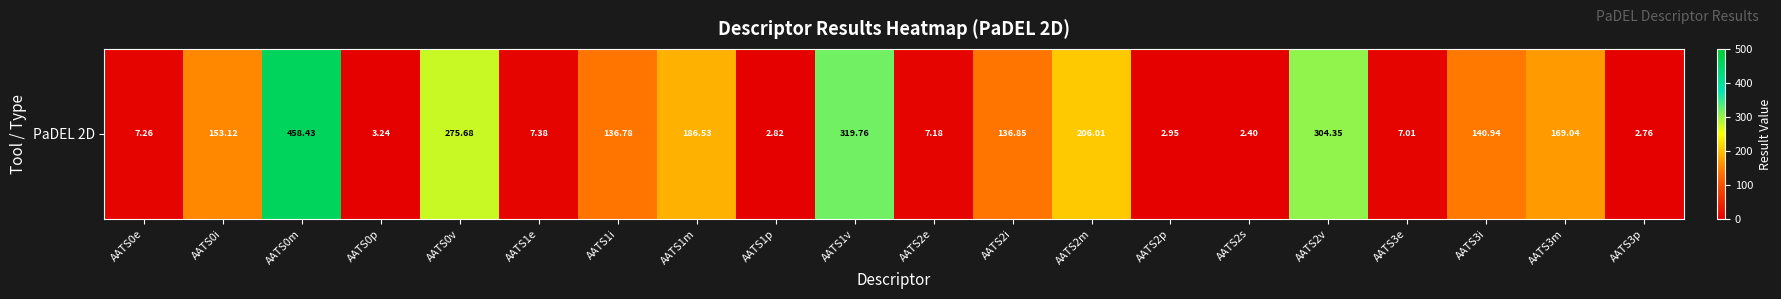

Which category has the highest value across all series?

AATS0m